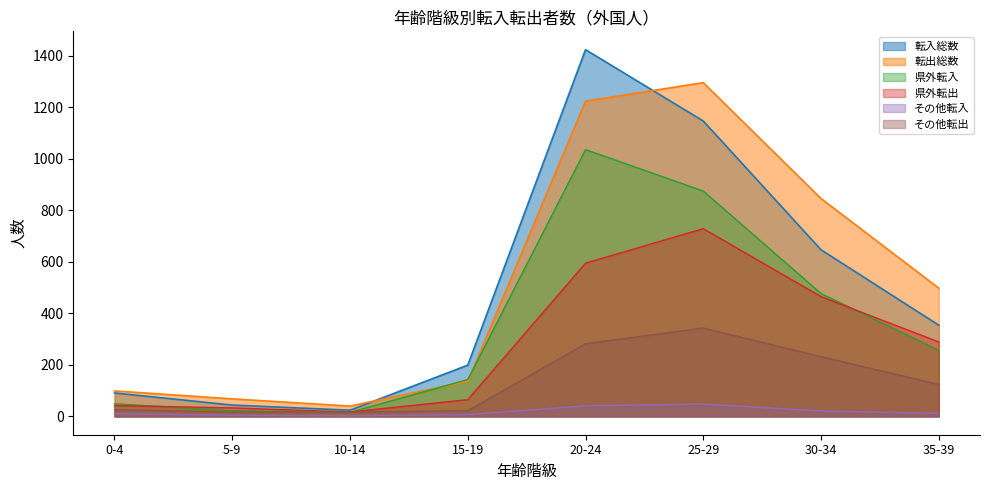

What is the difference between the second highest and minimum values in the 転出総数 series?

1184